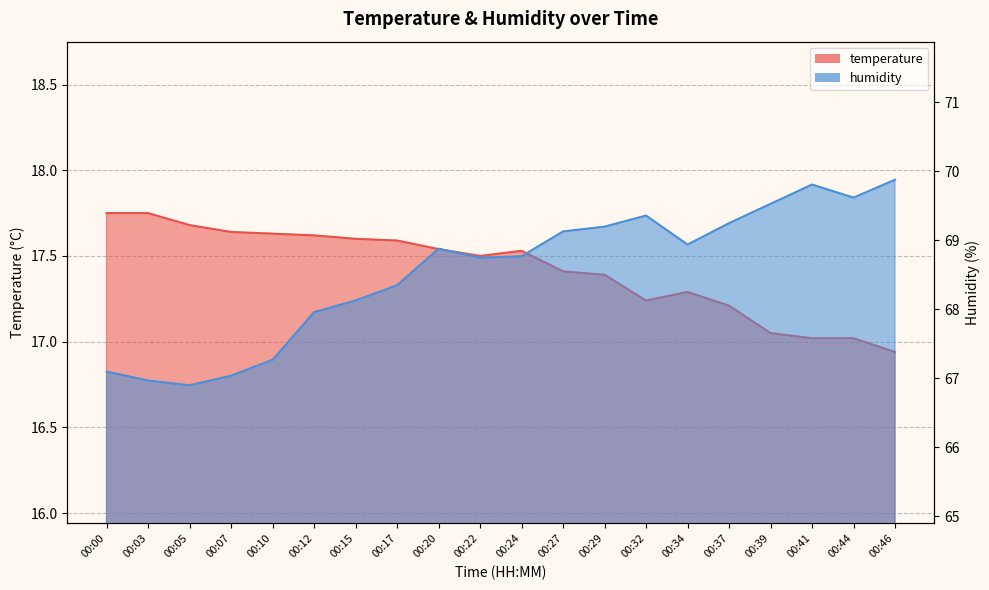

Is it true that humidity equals 18.8 at 00:34?

False